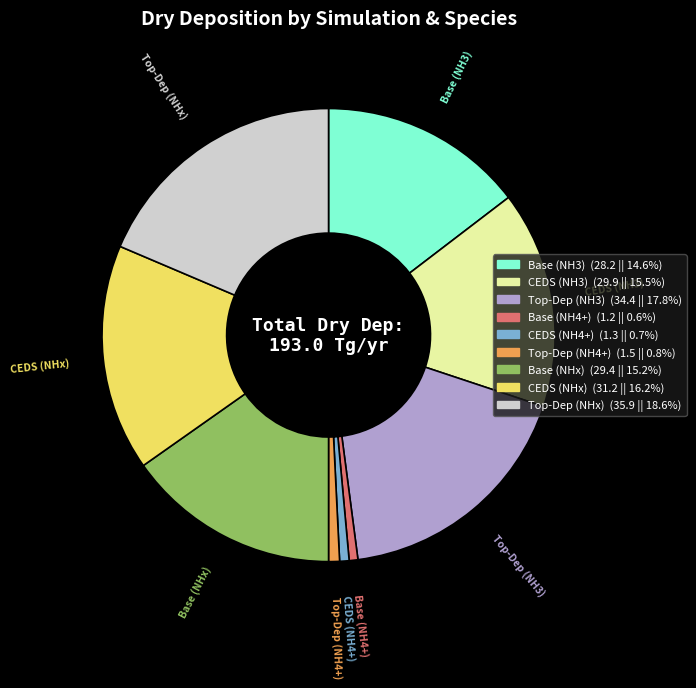

Combined, do Base (NH3) and CEDS (NH4+) account for over 50%?

No